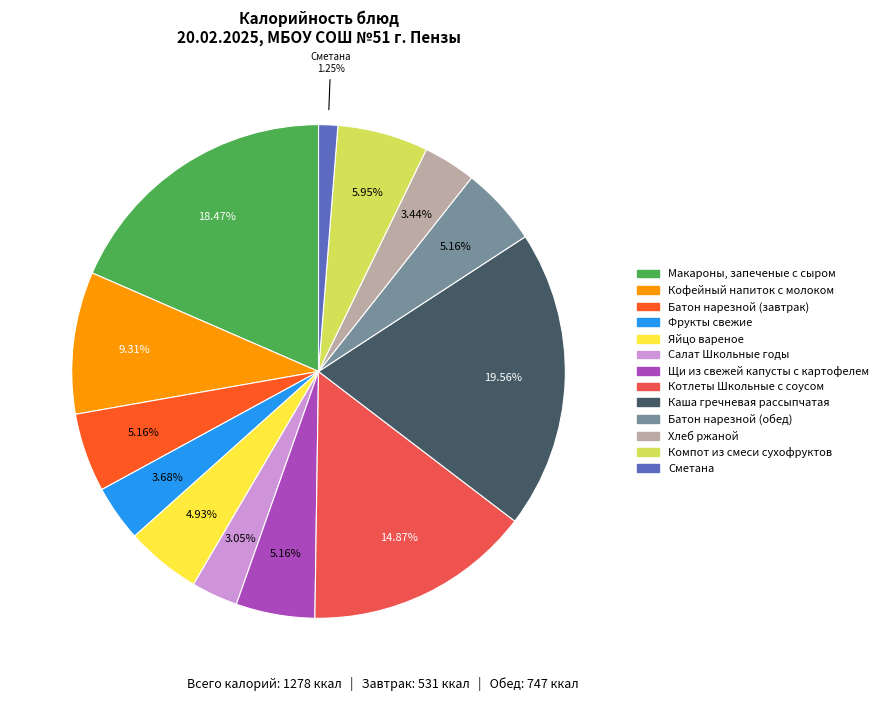

How many segments does this pie chart have?

13